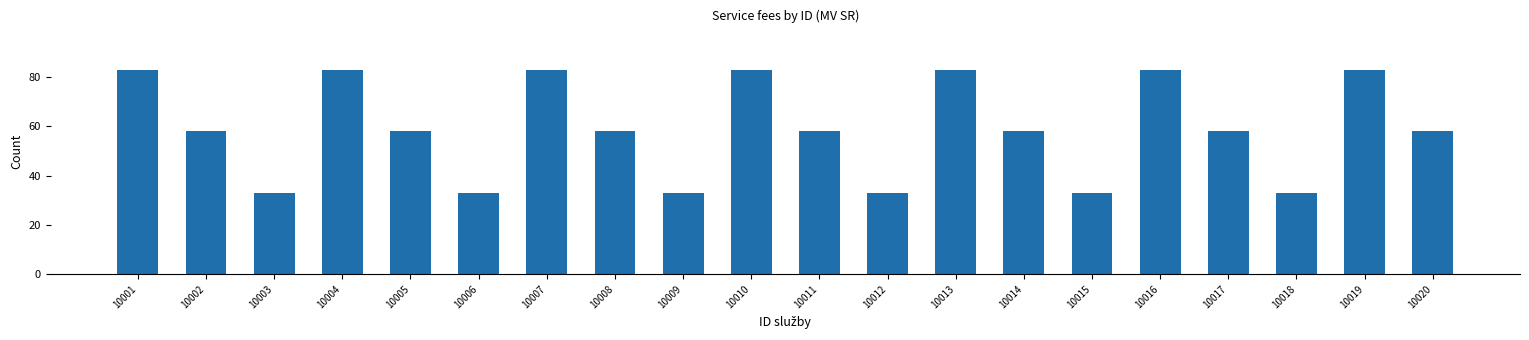

How many series are shown in this chart?

1